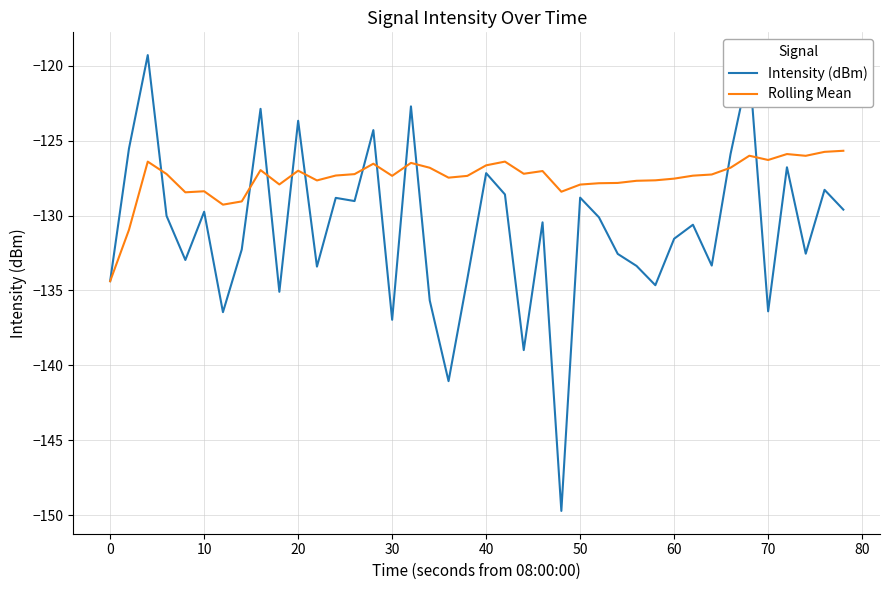

What is the smallest value displayed?

-149.7